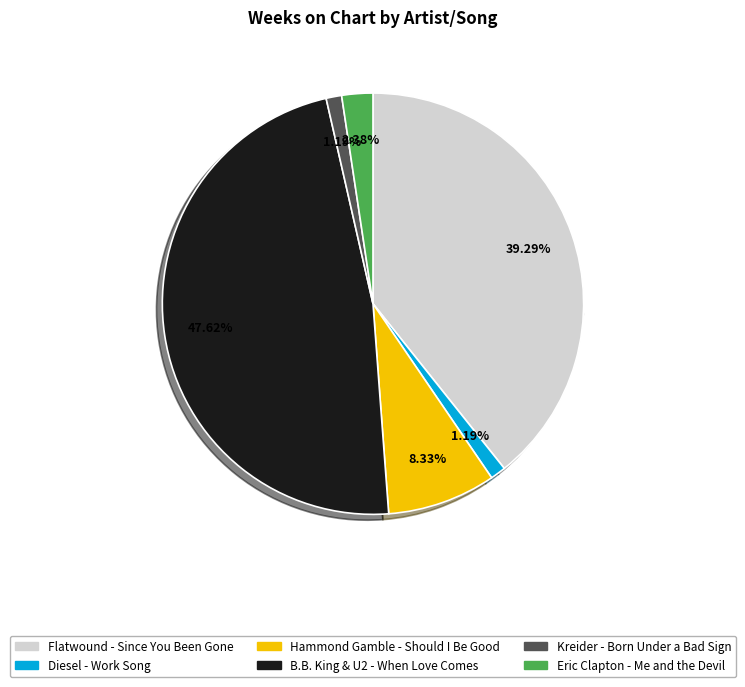

To the nearest percent, what is the average slice percentage?

17%